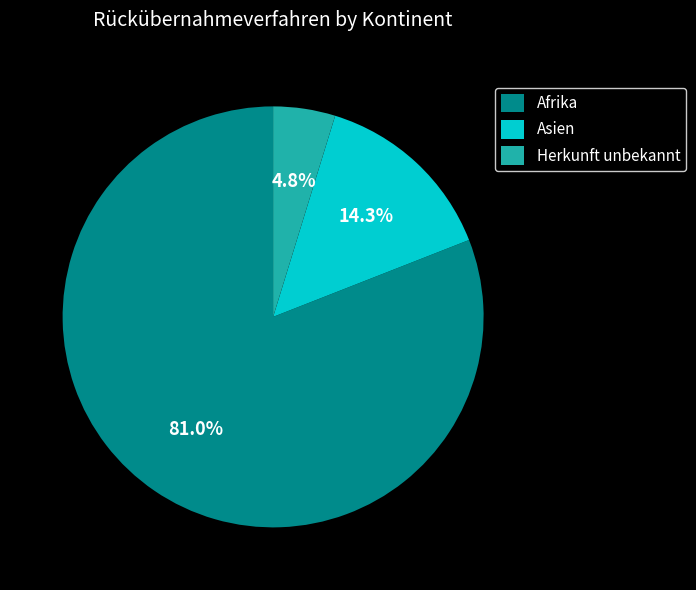

What is the largest slice in the pie chart?

Afrika